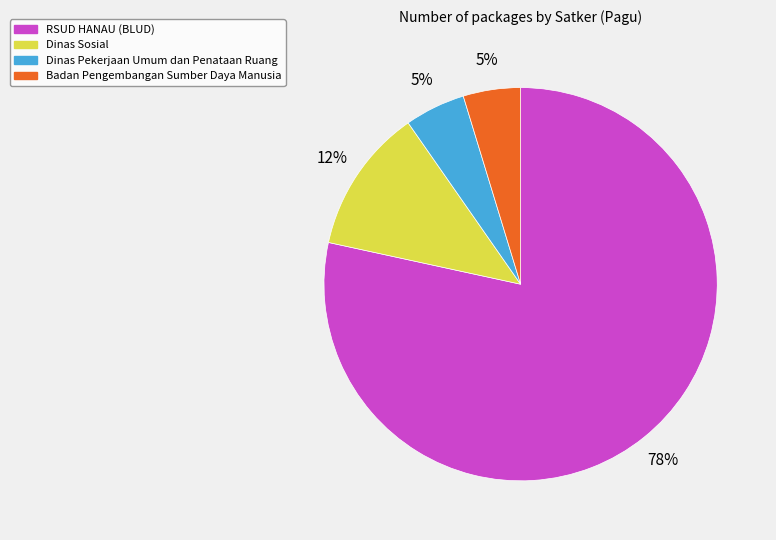

To the nearest percent, what is the average slice percentage?

25%